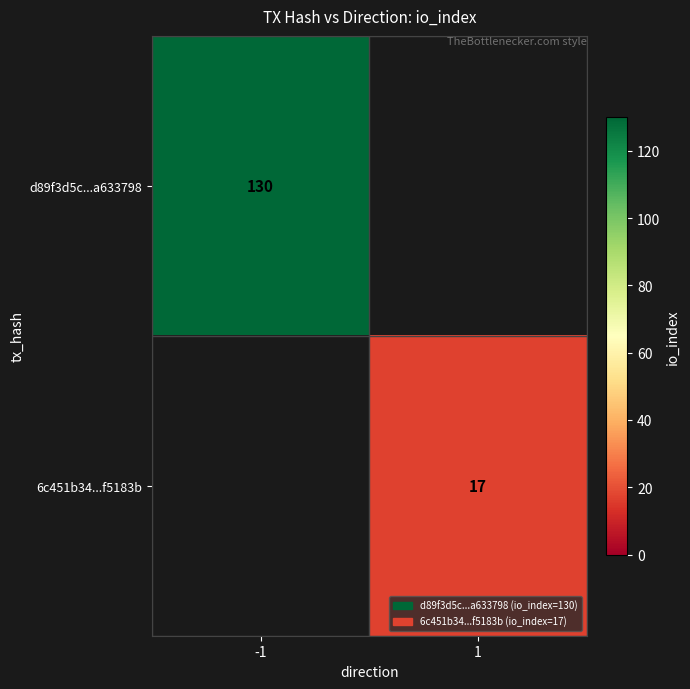

How many categories are shown in the chart?

2